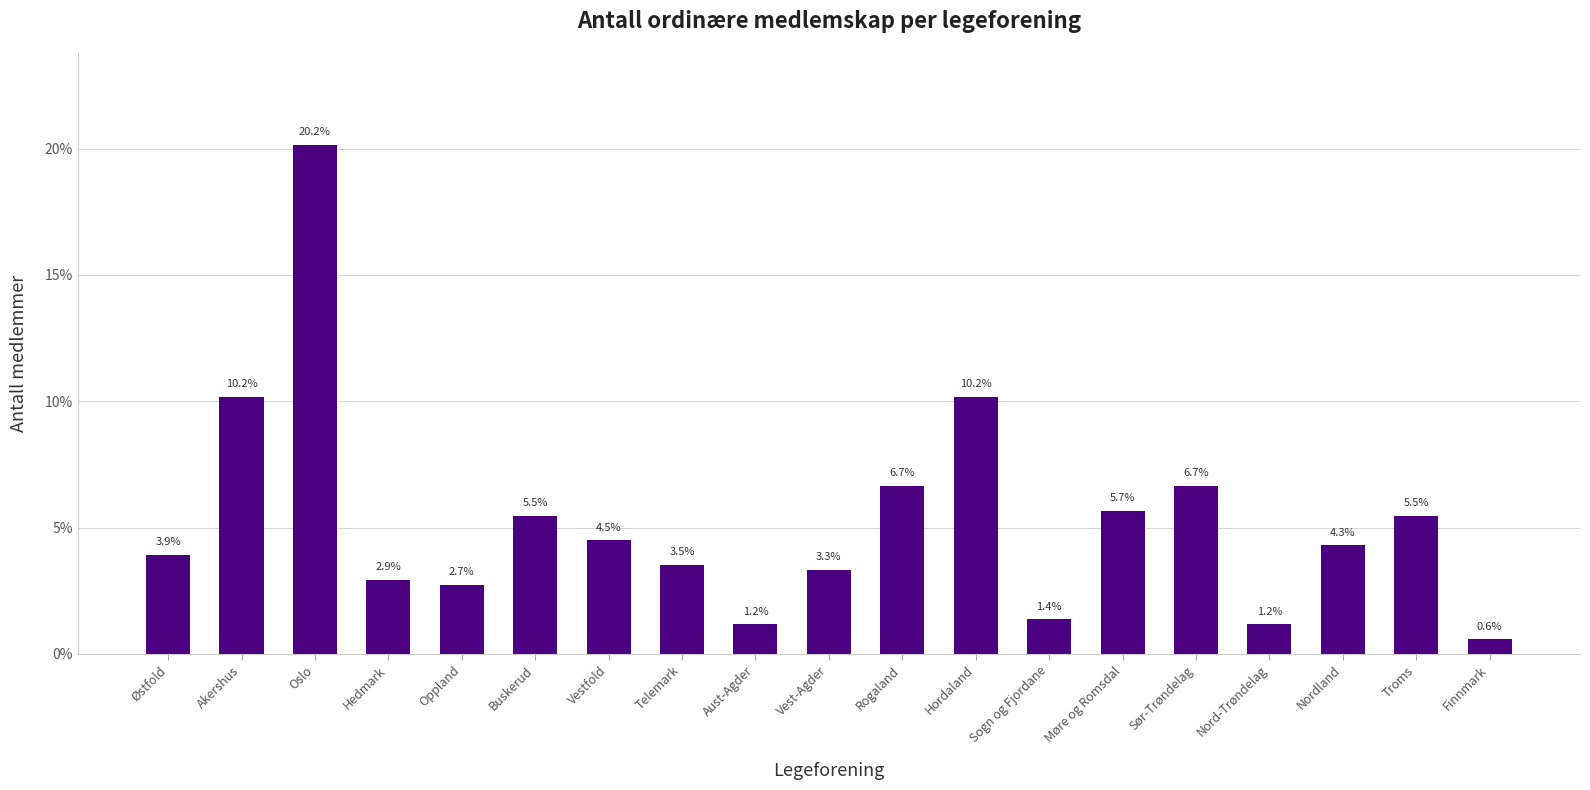

What is the value of the 8th bar from the left?

3.5